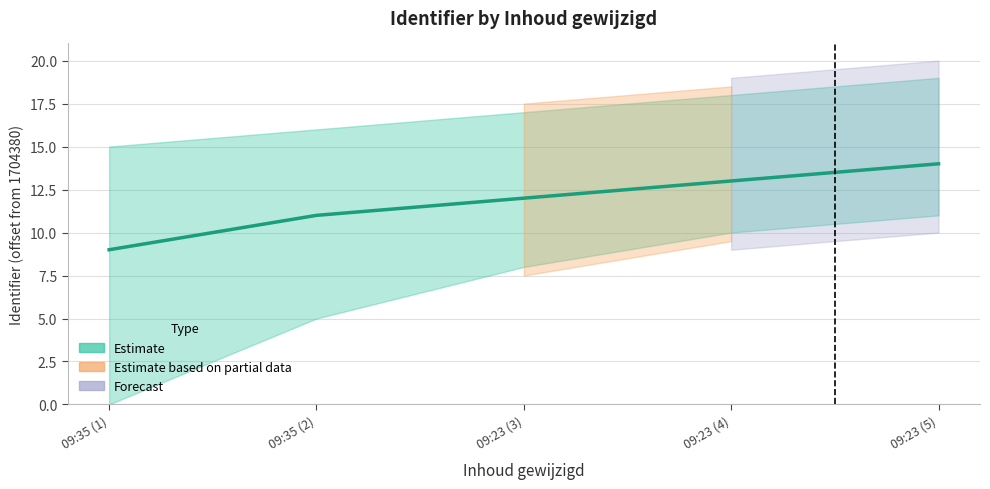

Rank the categories by value from lowest to highest.

09:35 (1), 09:35 (2), 09:23 (3), 09:23 (4), 09:23 (5)